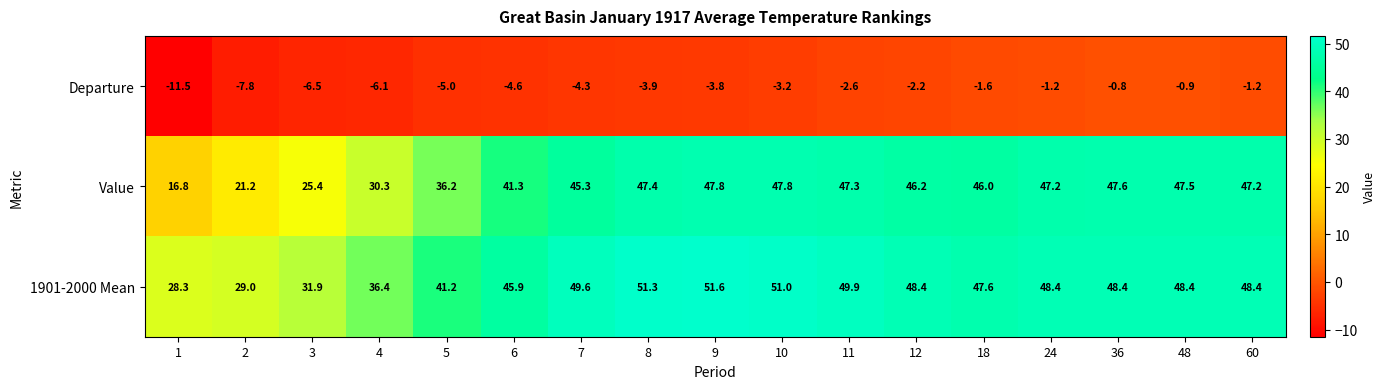

Rank the series at 9 from lowest to highest value.

Departure, Value, 1901-2000 Mean